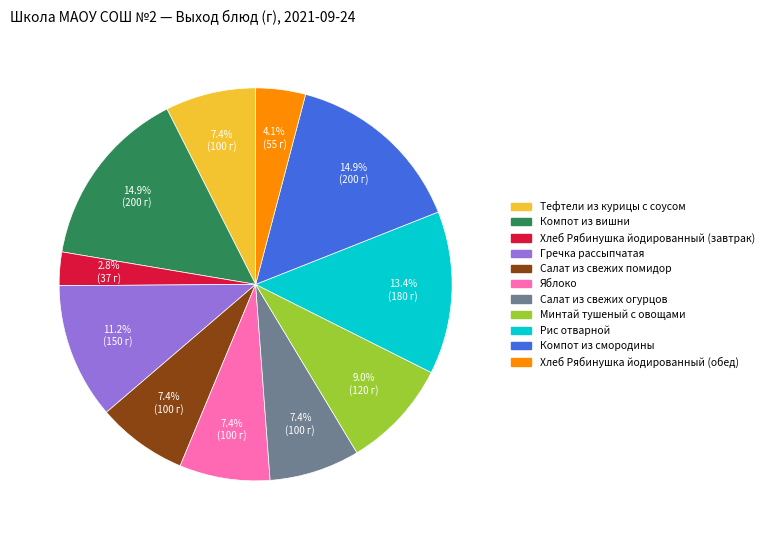

What percentage is the Рис отварной slice, to the nearest percent?

13%